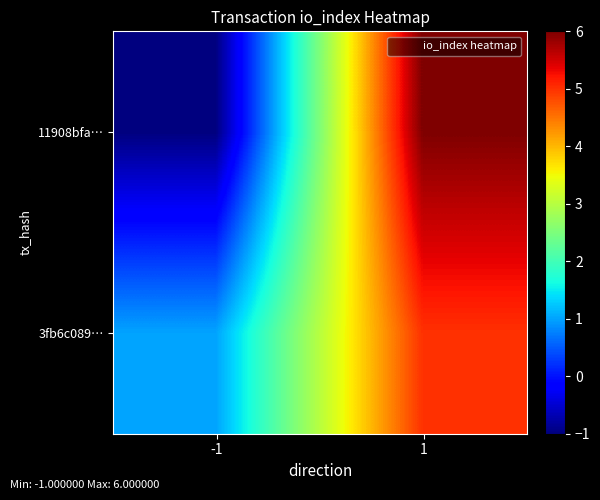

Reading left to right, what are all the values shown in this chart?

11908bfa…: -1=-1	1=6
3fb6c089…: -1=1	1=5